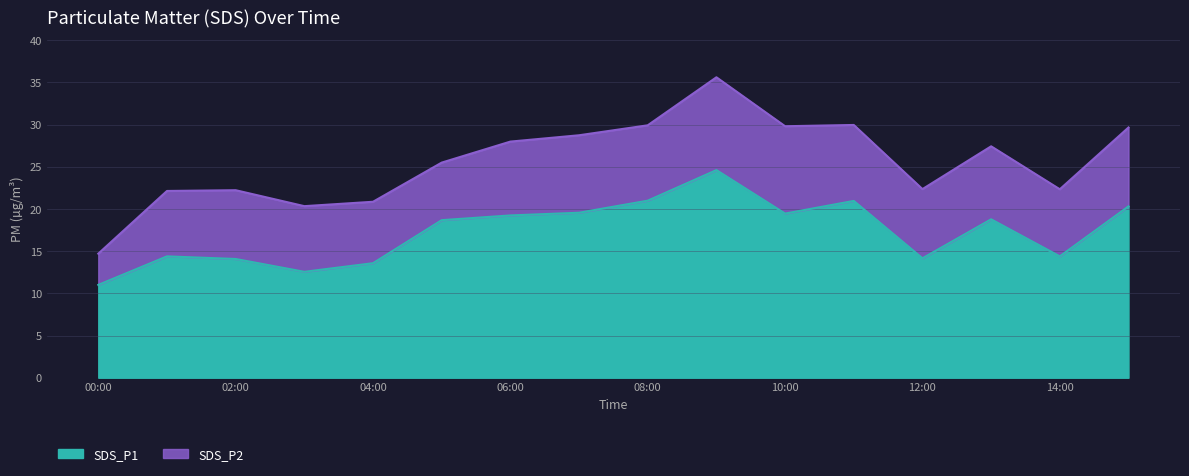

What is the total value across all series at 06:00?

28.0